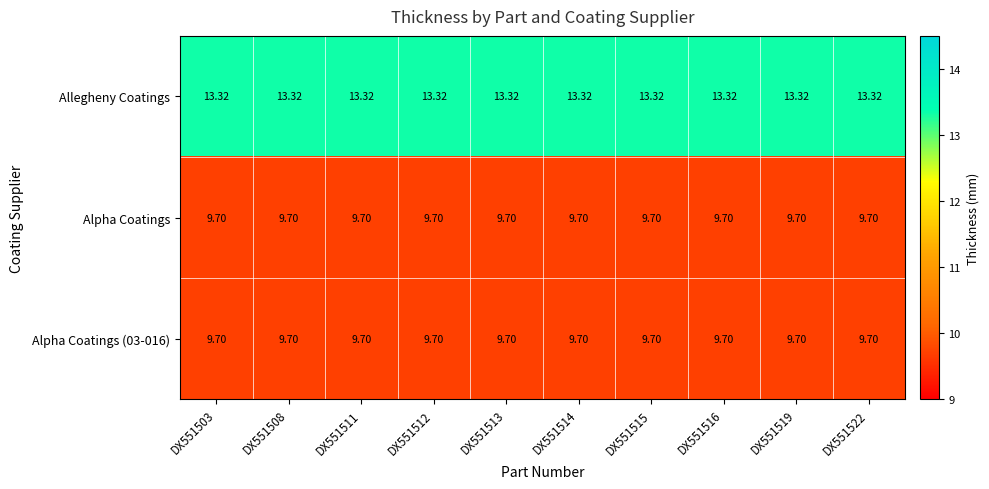

Is the value of Alpha Coatings at DX551508 greater than the value of Allegheny Coatings at DX551511?

No